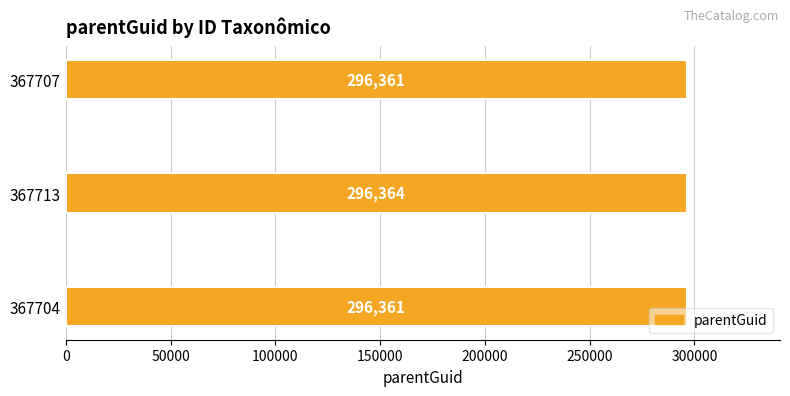

What is the difference between the maximum and second lowest values?

3